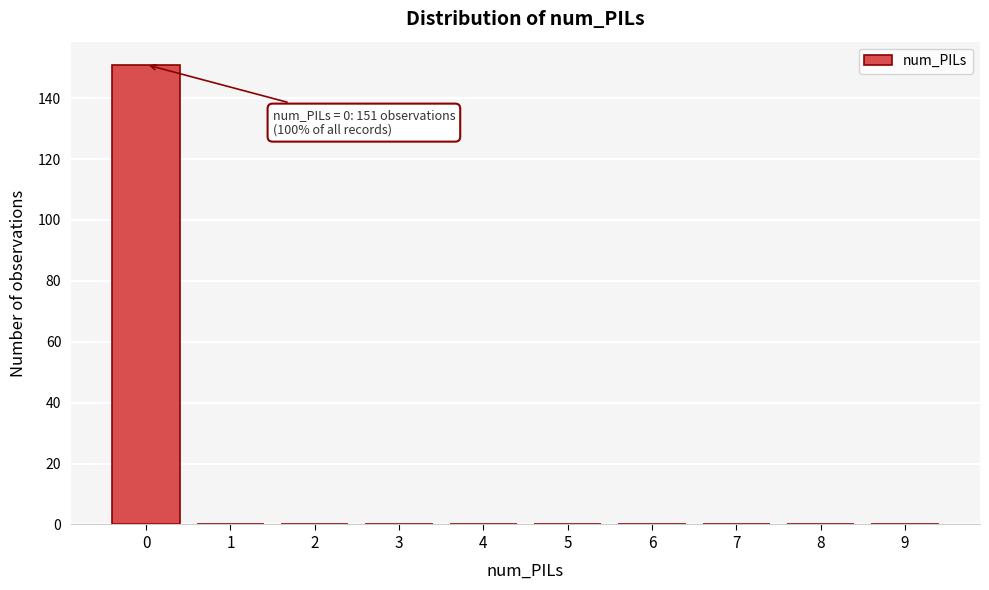

Reading right to left, list all the values displayed in this chart.

9=0	8=0	7=0	6=0	5=0	4=0	3=0	2=0	1=0	0=151